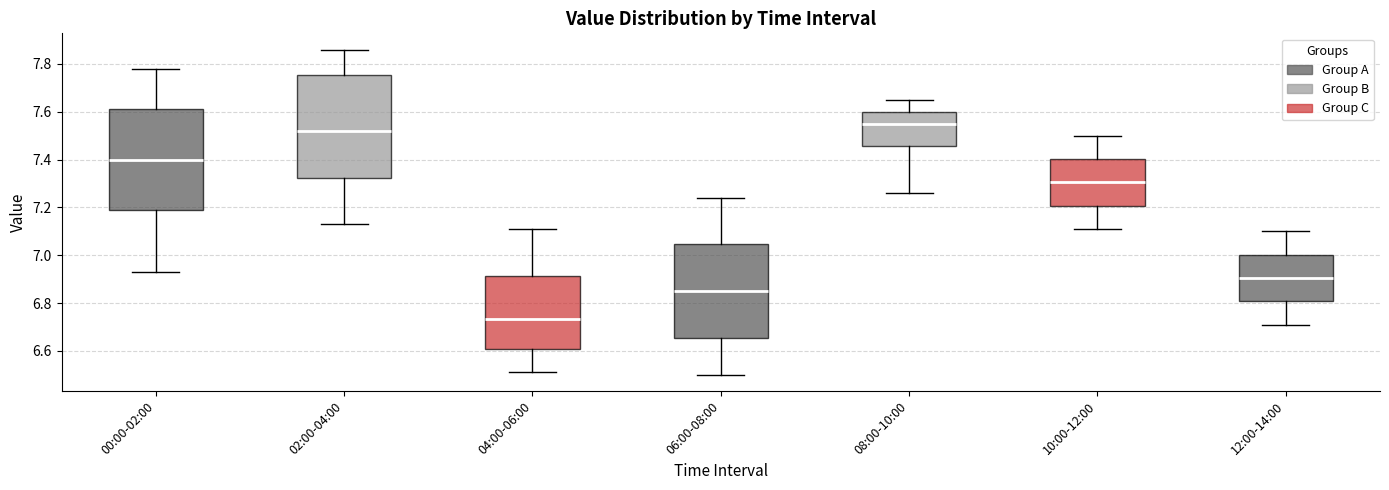

Which box's median line is the highest?

08:00-10:00